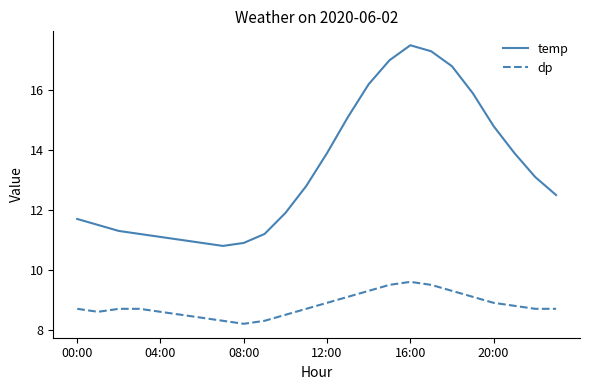

Which series has the widest spread of values?

temp